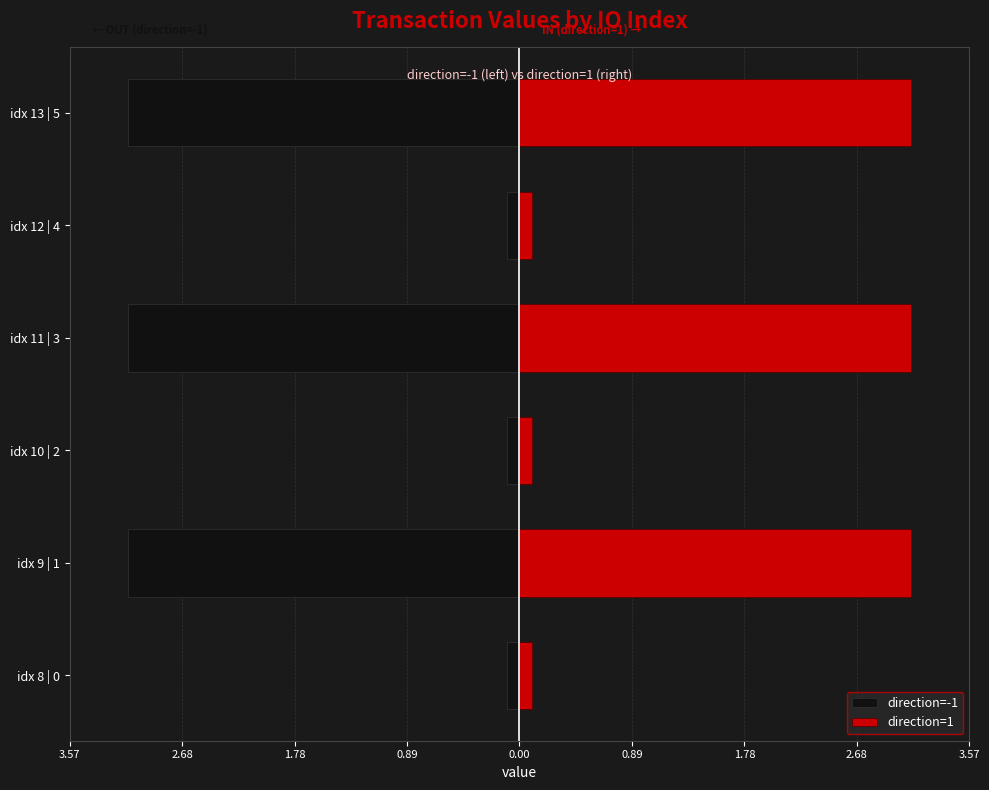

The value of direction=-1 at idx 13 | 5 is -1.5. True or false?

False